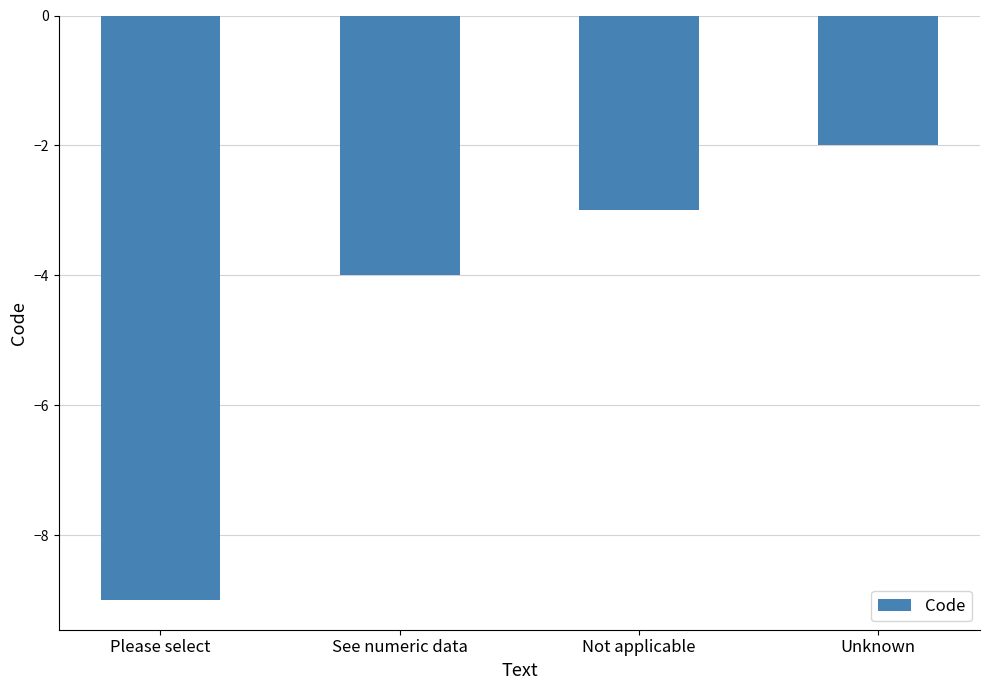

How many bars are there in total?

4